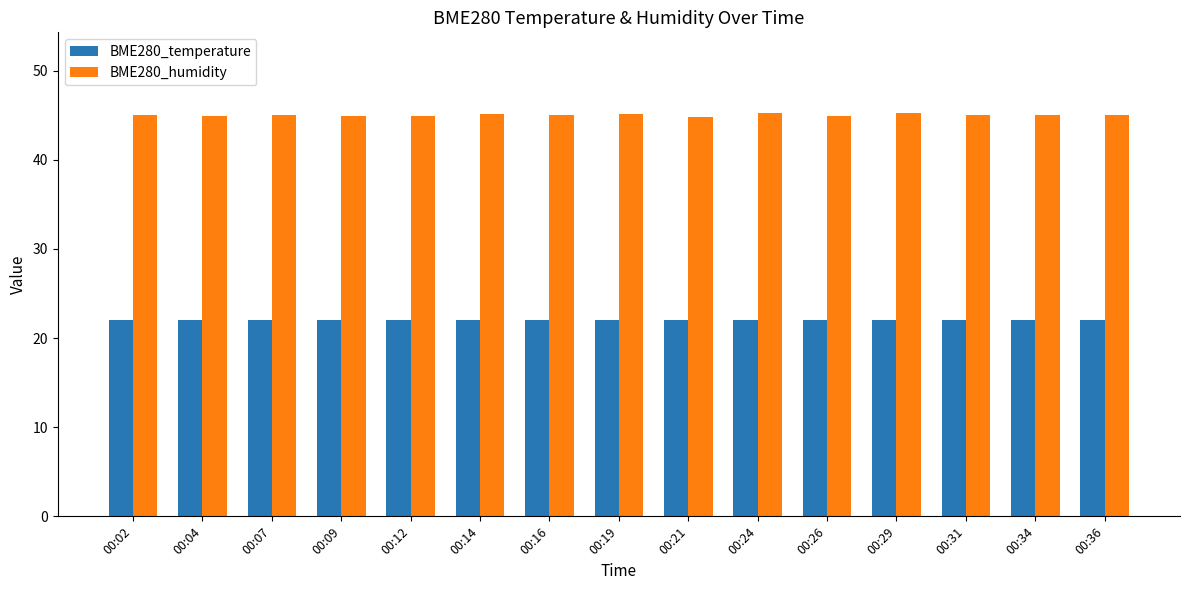

What is the sum of all BME280_humidity values?

675.6